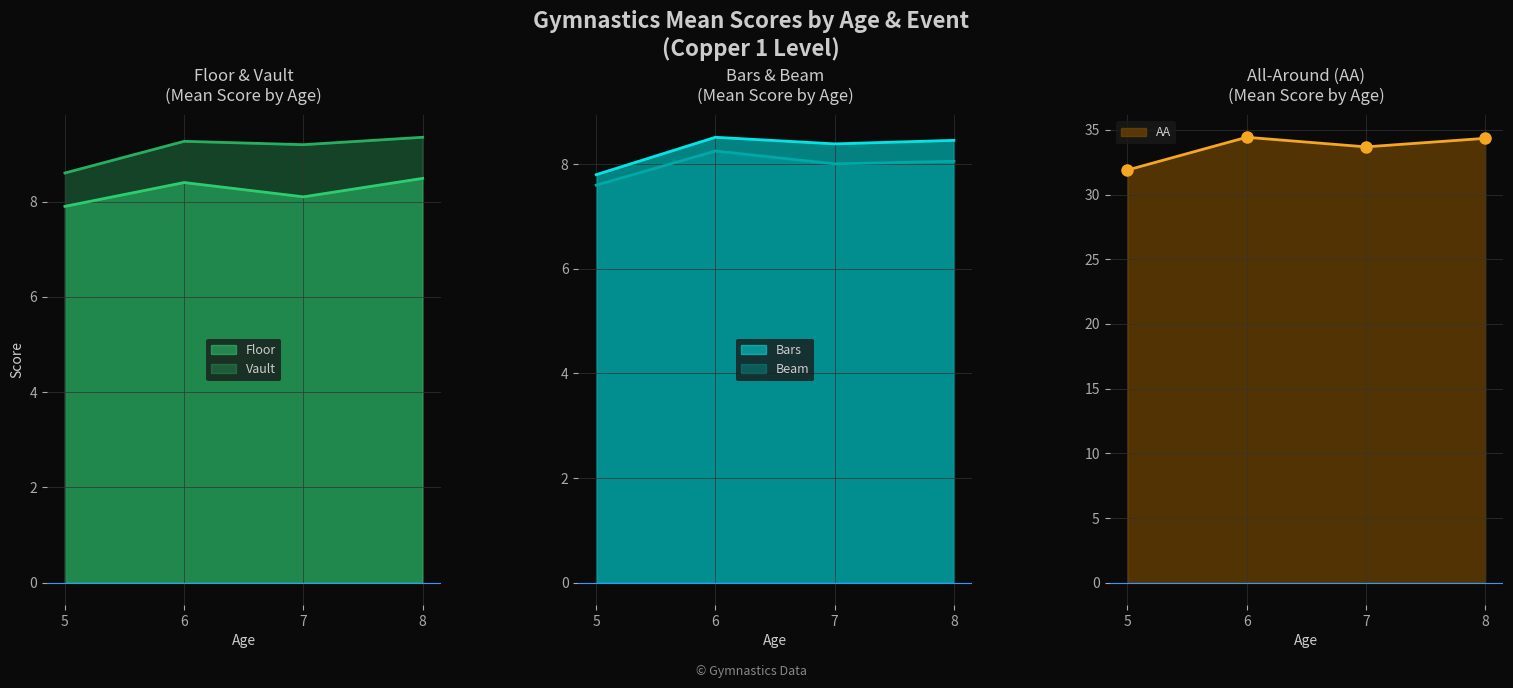

What is the difference between the AA values at 8 and 5?

2.5